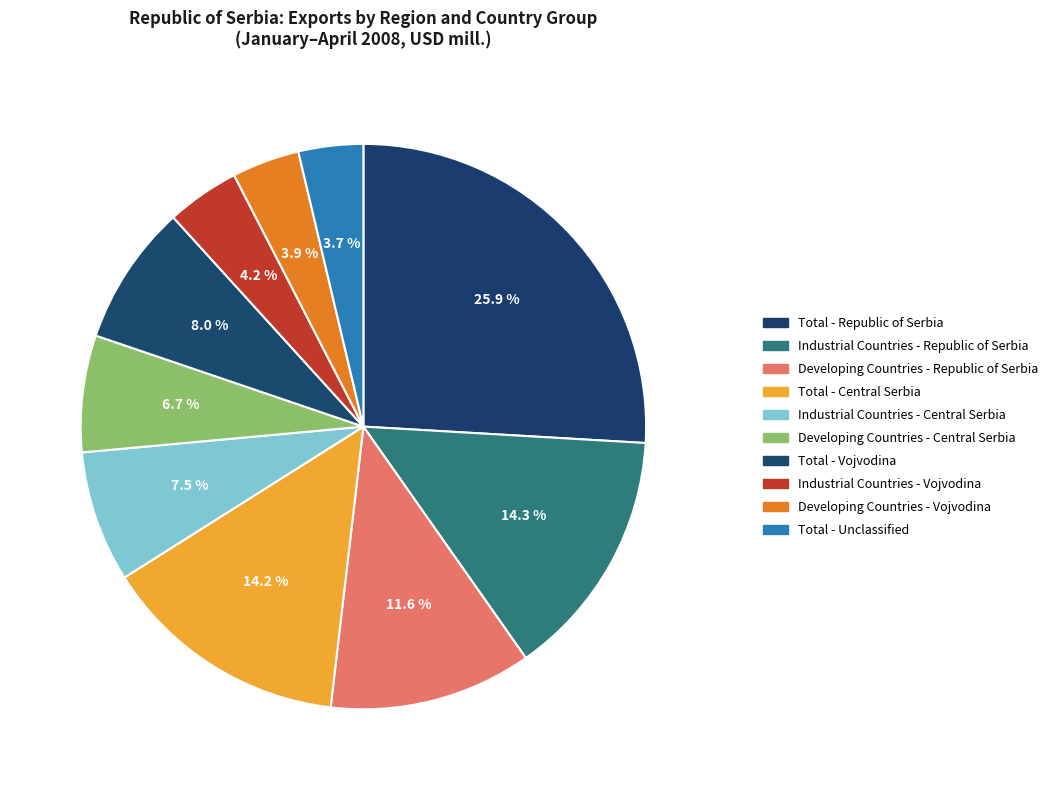

How many segments does this pie chart have?

10